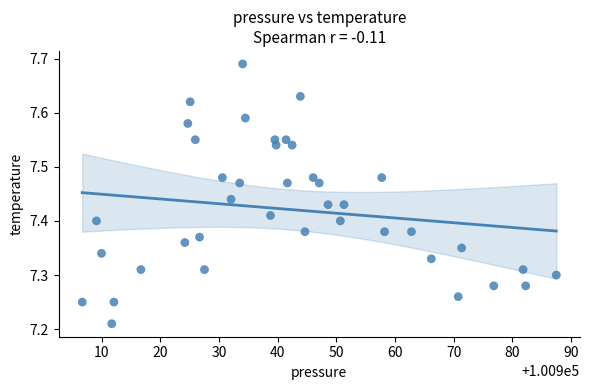

What is the range of Y values (max minus min)?

0.5